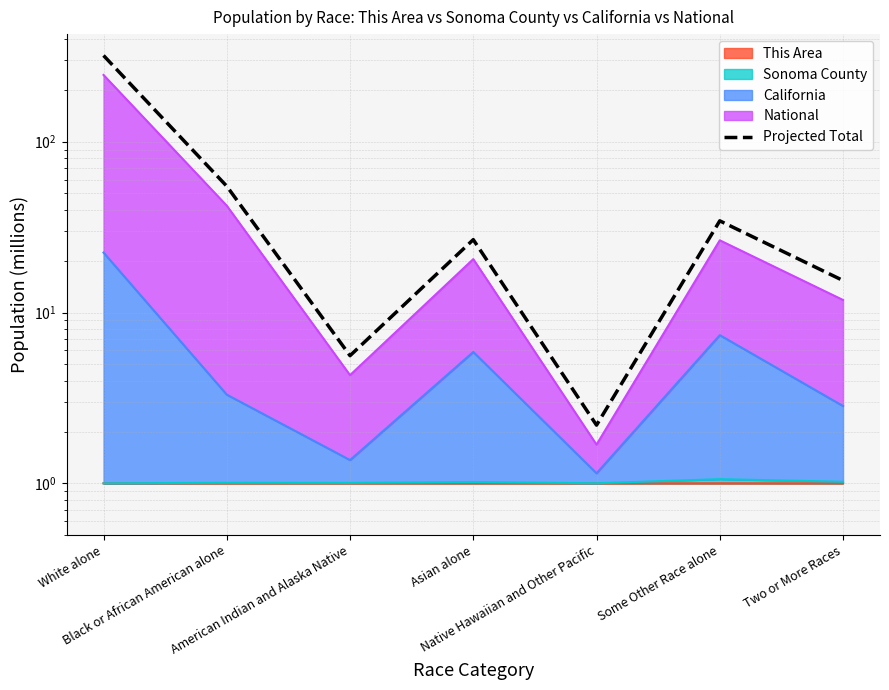

Reading left to right, transcribe all the data shown in this chart.

319.8	54.9	5.6	26.7	2.2	34.4	15.4